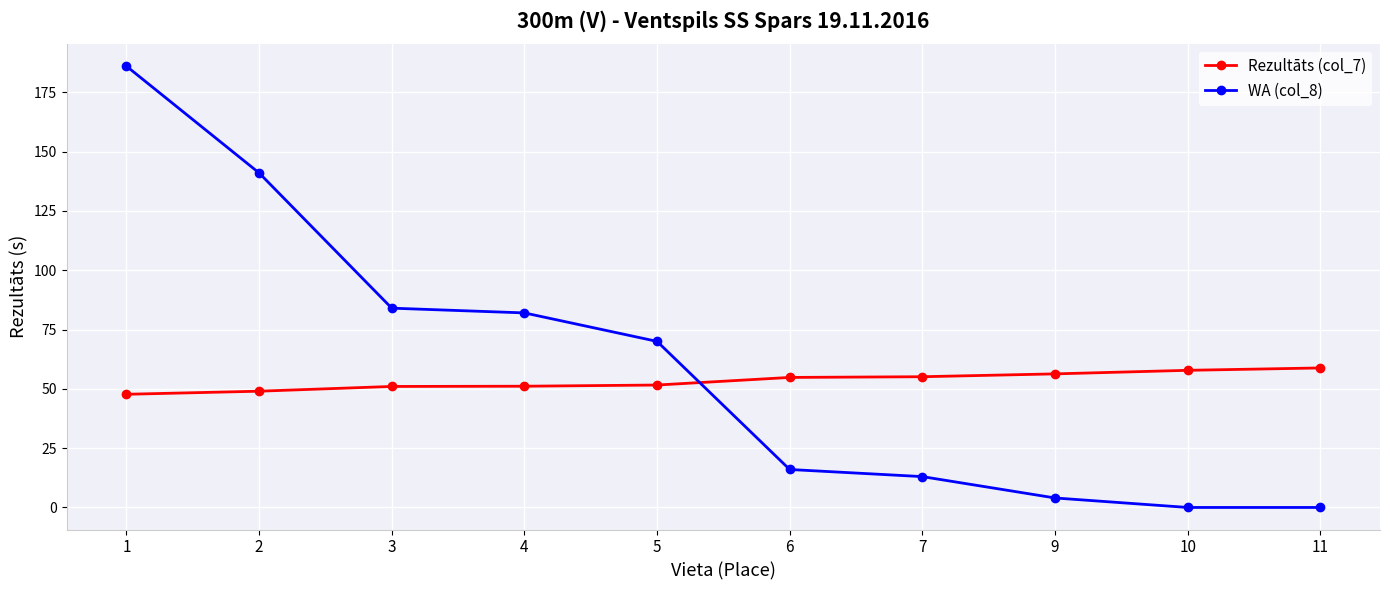

Where does the Rezultāts (col_7) series first go above 54?

6